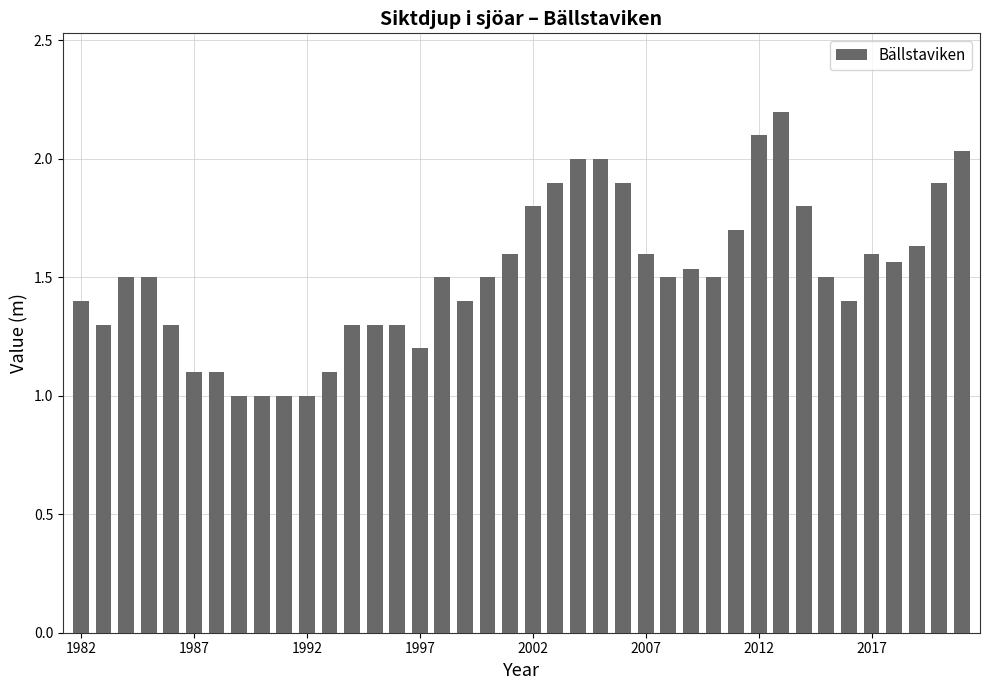

What is the sum of all values?

60.6